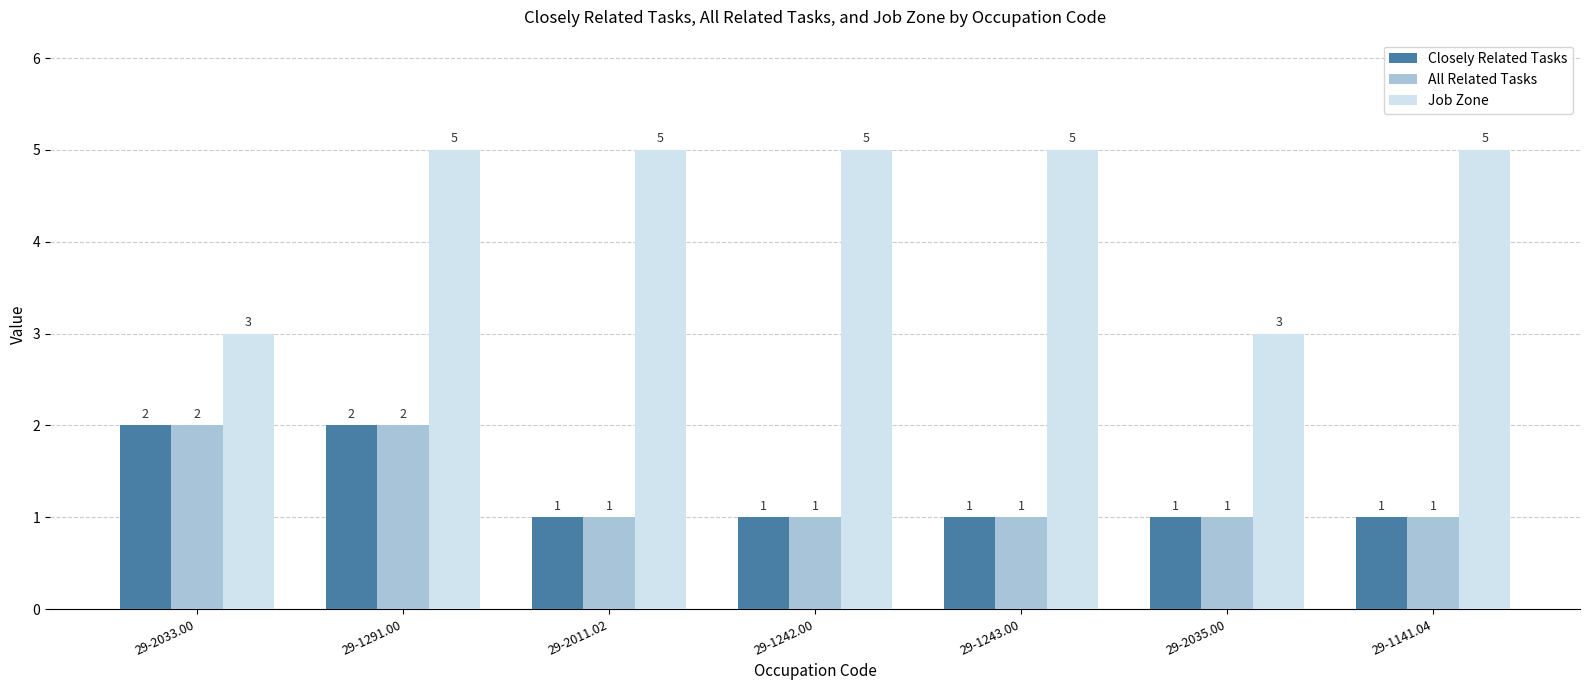

What is the lowest value of the Job Zone series?

3